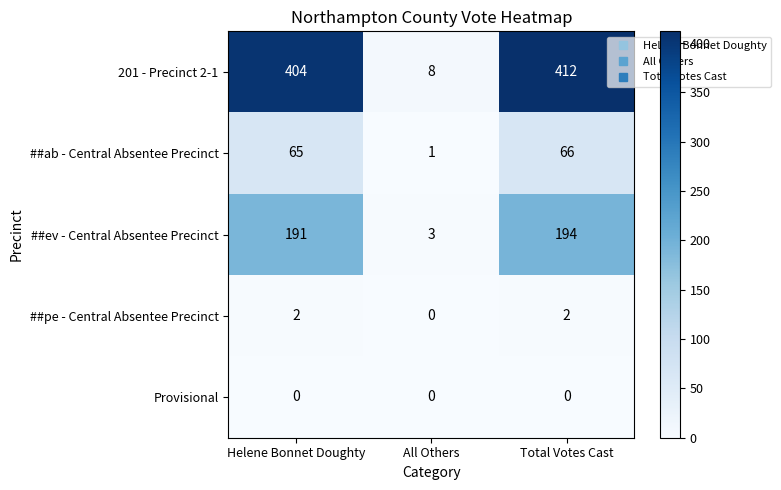

What value does the ##ev - Central Absentee Precinct series have at Total Votes Cast?

194